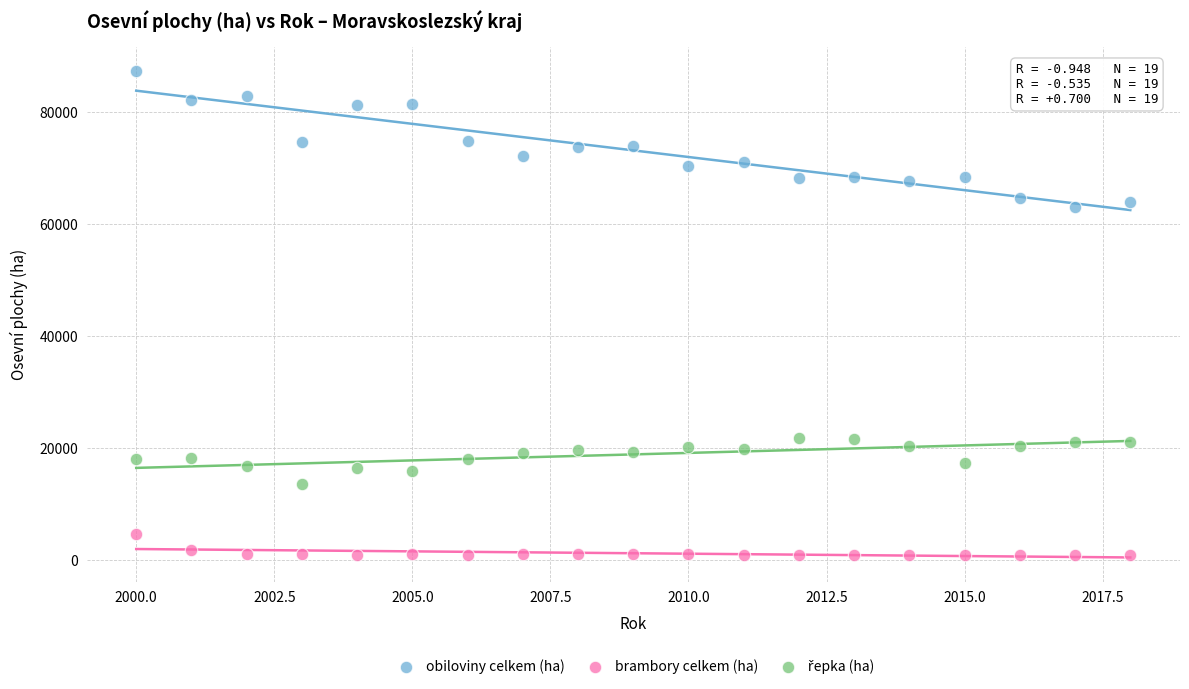

Across all data points, what is the range of X values (max minus min)?

18.0